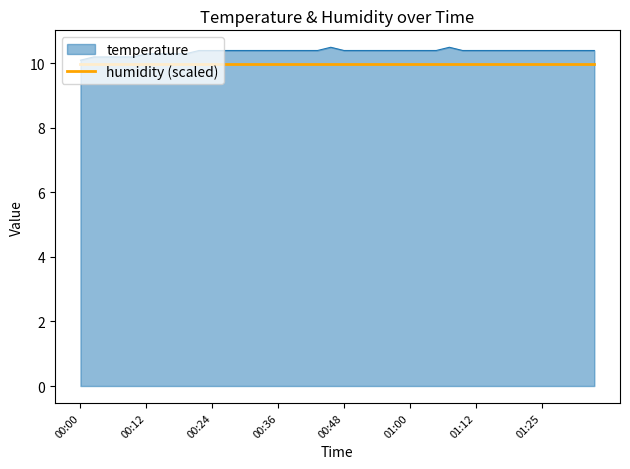

What is the maximum value for humidity (scaled)?

10.0